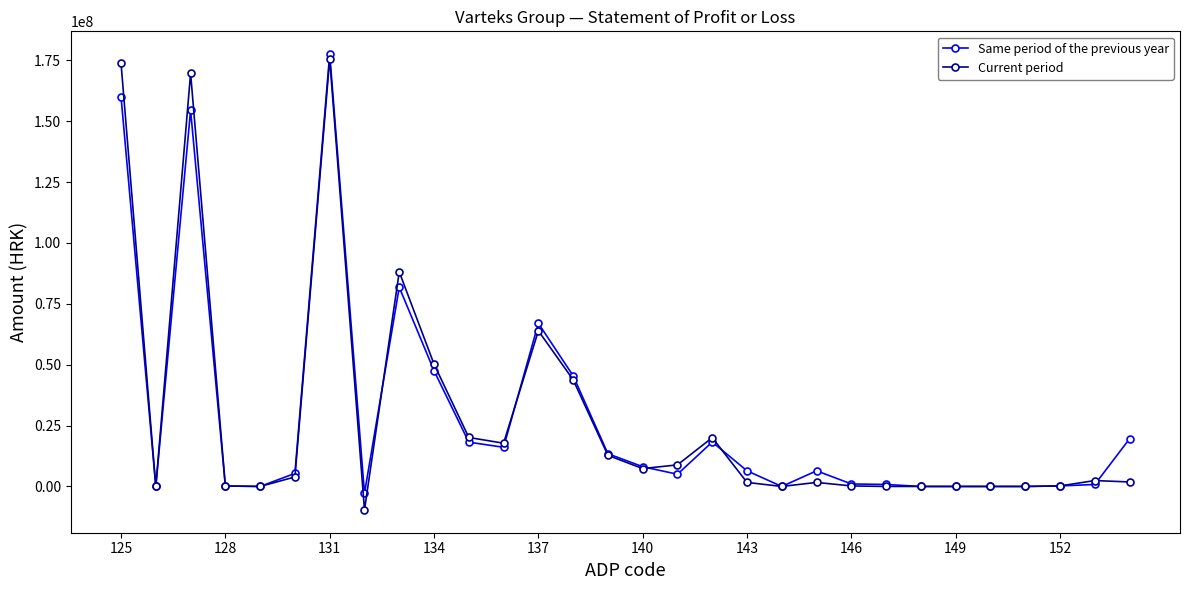

What is the highest value of the Same period of the previous year series?

177537271